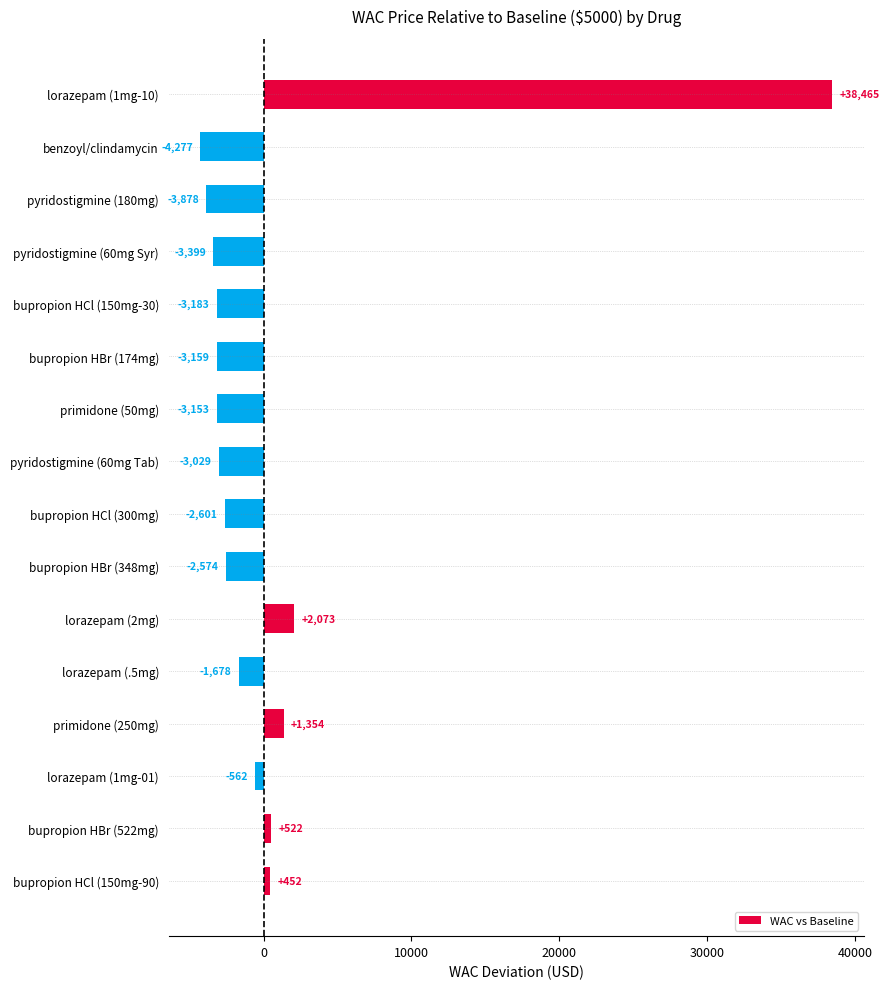

Which has a higher value, bupropion HCl (150mg-30) or pyridostigmine (60mg Tab)?

pyridostigmine (60mg Tab)